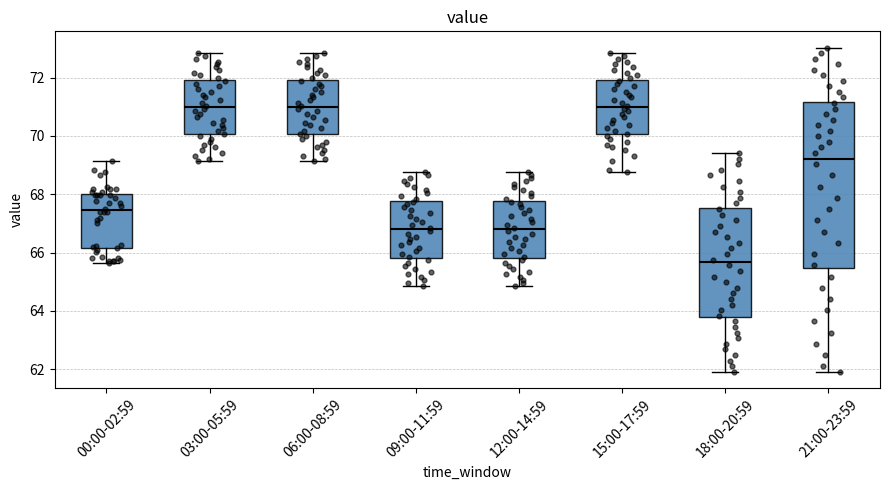

Where is the upper edge of the box for 21:00-23:59 on the y-axis? The values are not printed on the chart, so give them approximately, as read against the axis.

71.2